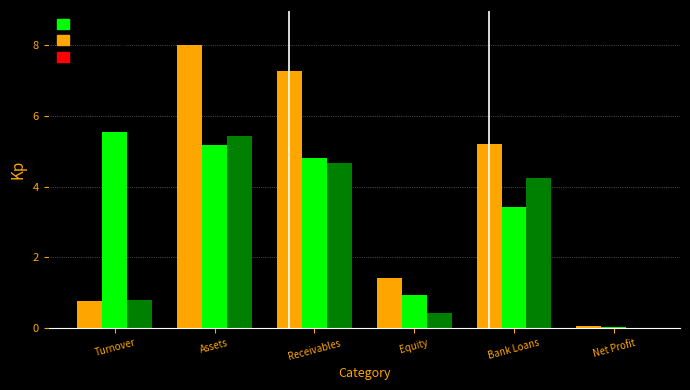

Which category has the highest value in the Leasing series?

Assets